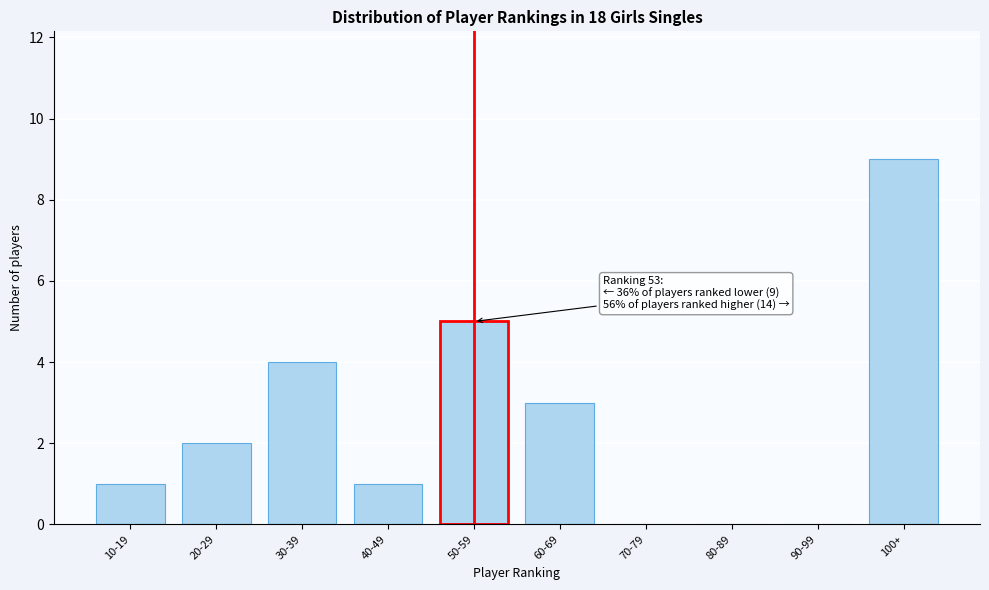

Reading left to right, list all the values displayed in this chart.

10-19=1	20-29=2	30-39=4	40-49=1	50-59=5	60-69=3	70-79=0	80-89=0	90-99=0	100+=9